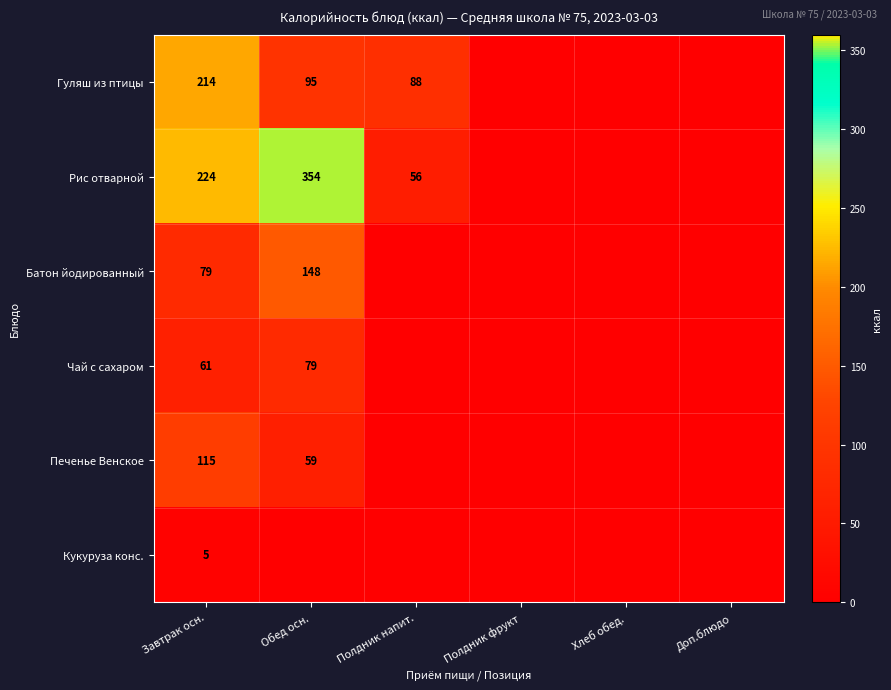

At Завтрак осн., list the series in order from largest to smallest.

Рис отварной, Гуляш из птицы, Печенье Венское, Батон йодированный, Чай с сахаром, Кукуруза конс.